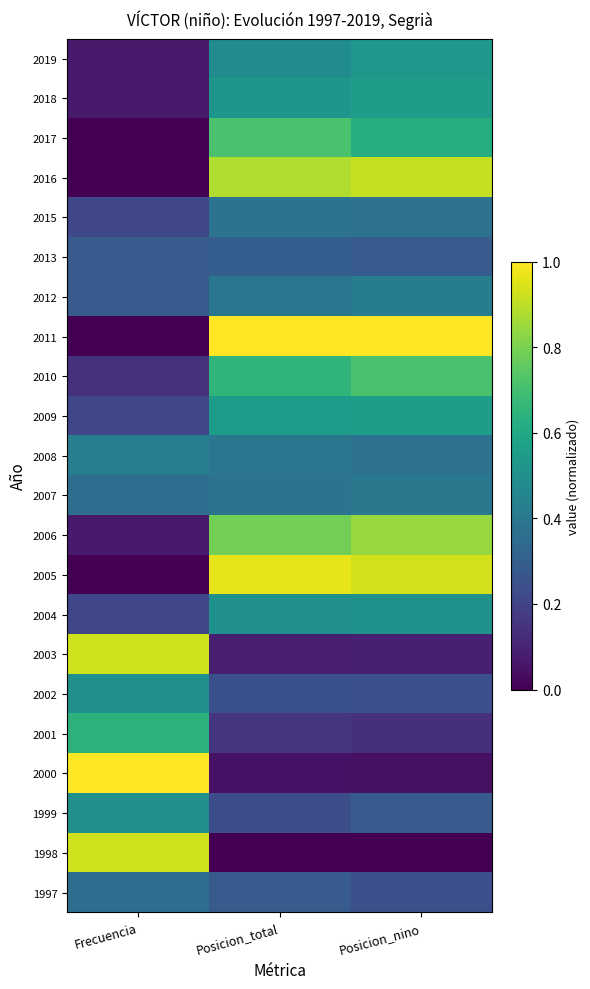

Count the number of data series in this chart.

22